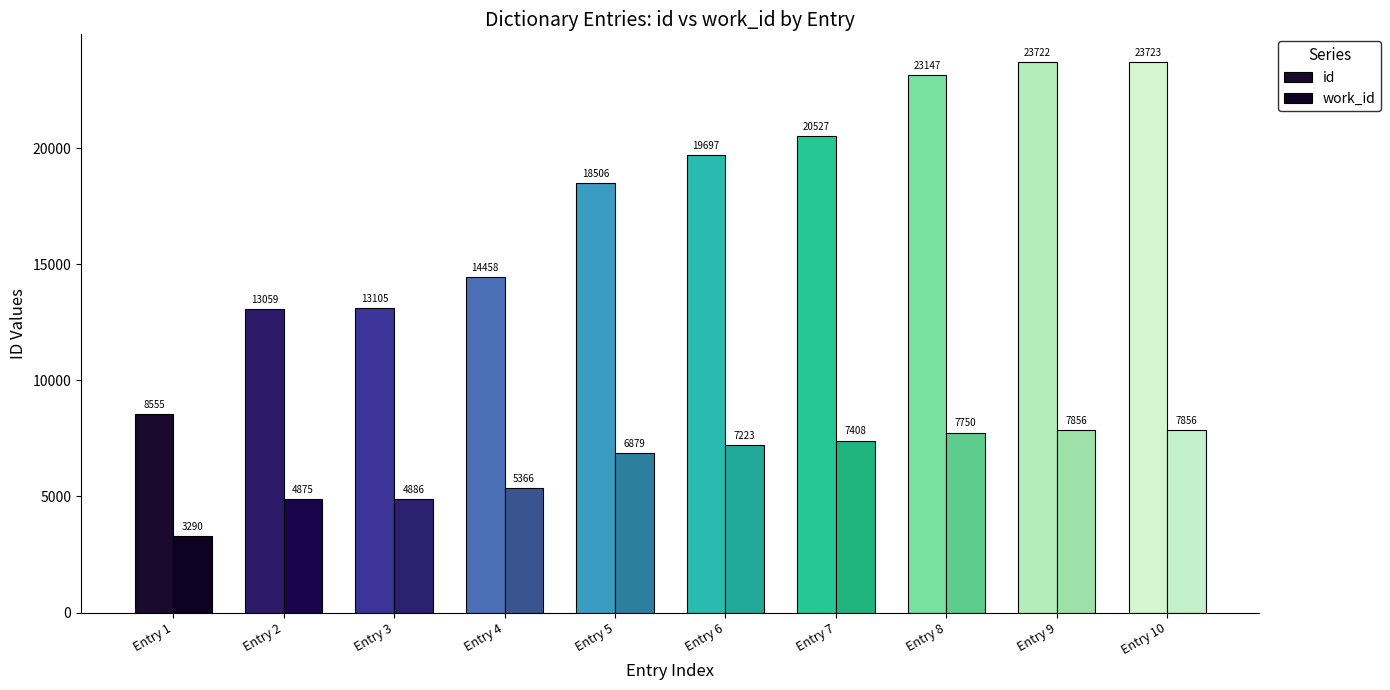

How many values in the work_id series are below 7223?

5